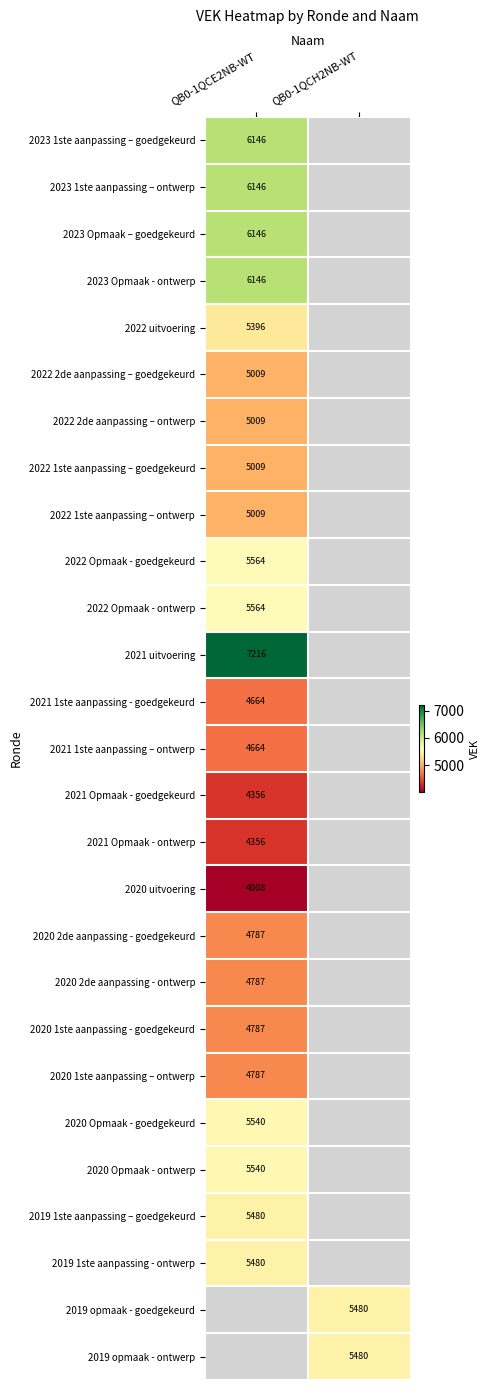

Is it true that 2022 1ste aanpassing – ontwerp equals 7379 at QB0-1QCE2NB-WT?

False